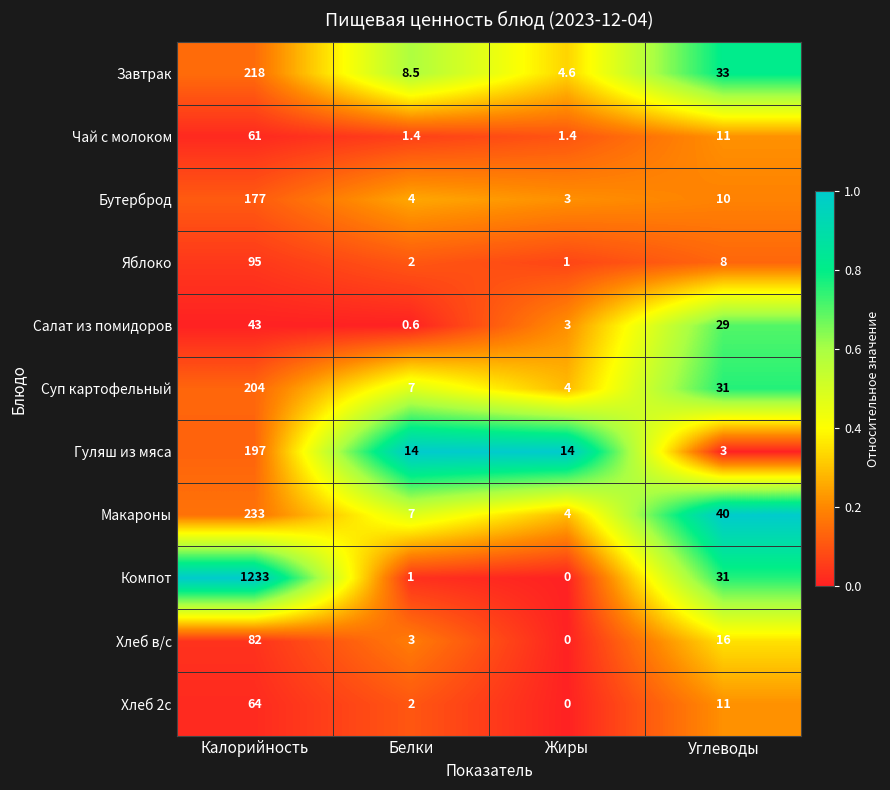

True or false: Чай с молоком has a value of 2.1 at Белки.

False